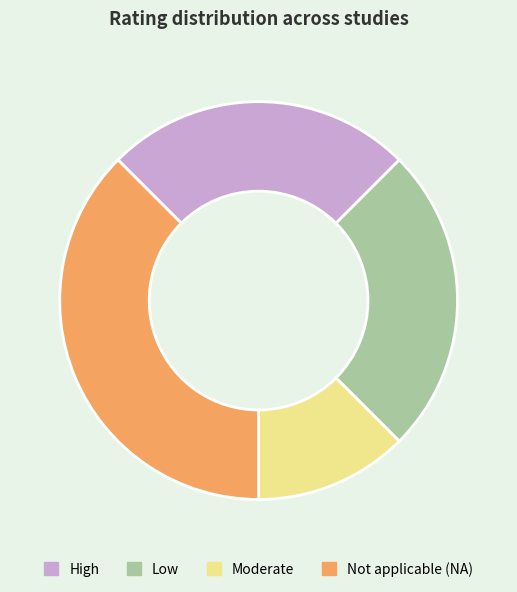

What is the ratio of the value at Low to the value at High?

1.0